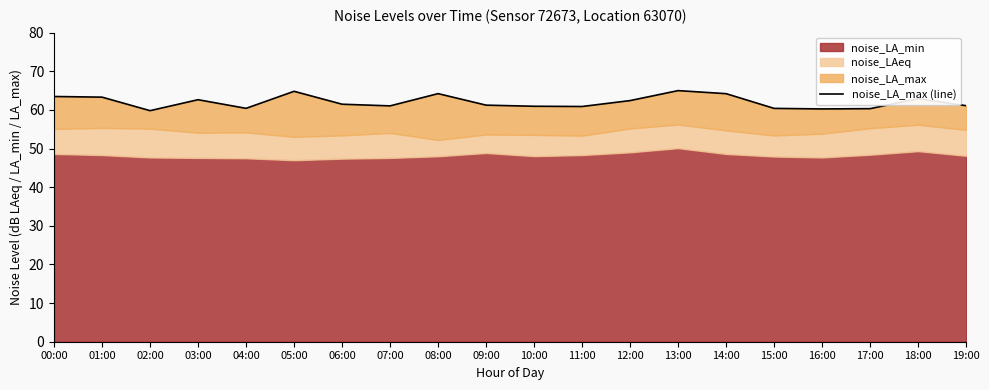

Read the value at 03:00.

62.6